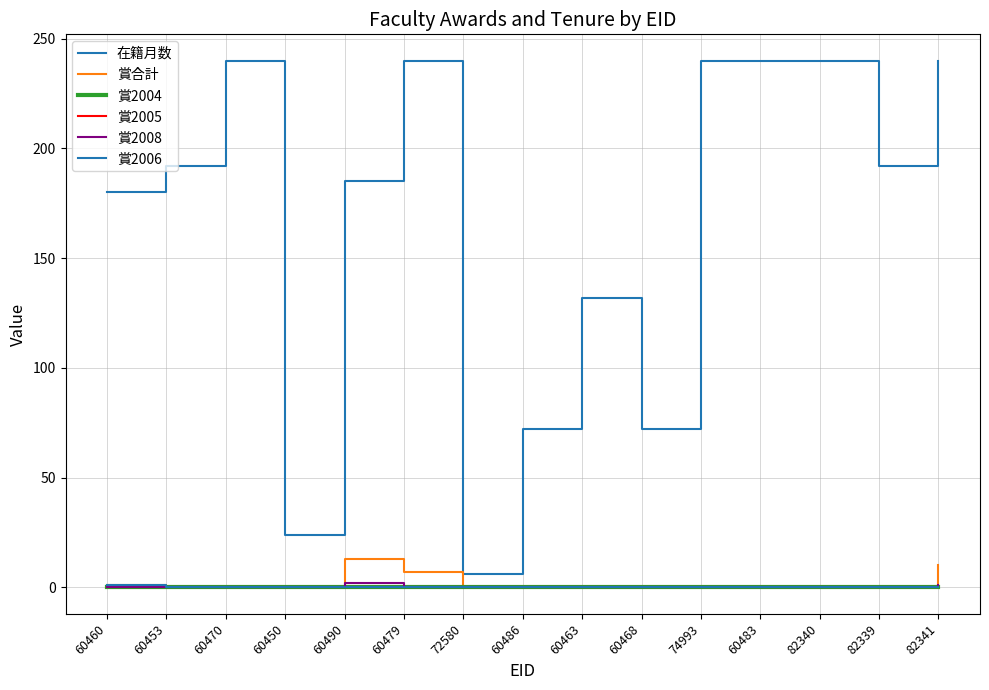

Is this an area chart (filled region under the line)?

No